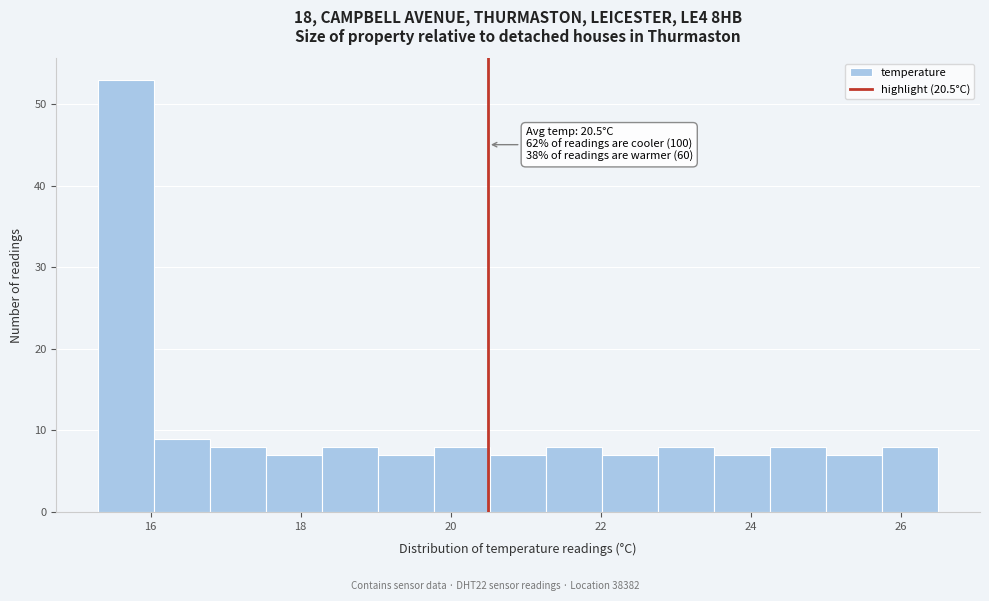

Around what value on the x-axis is the tallest bar? Give the approximate position of its centre, as read against the axis.

15.6